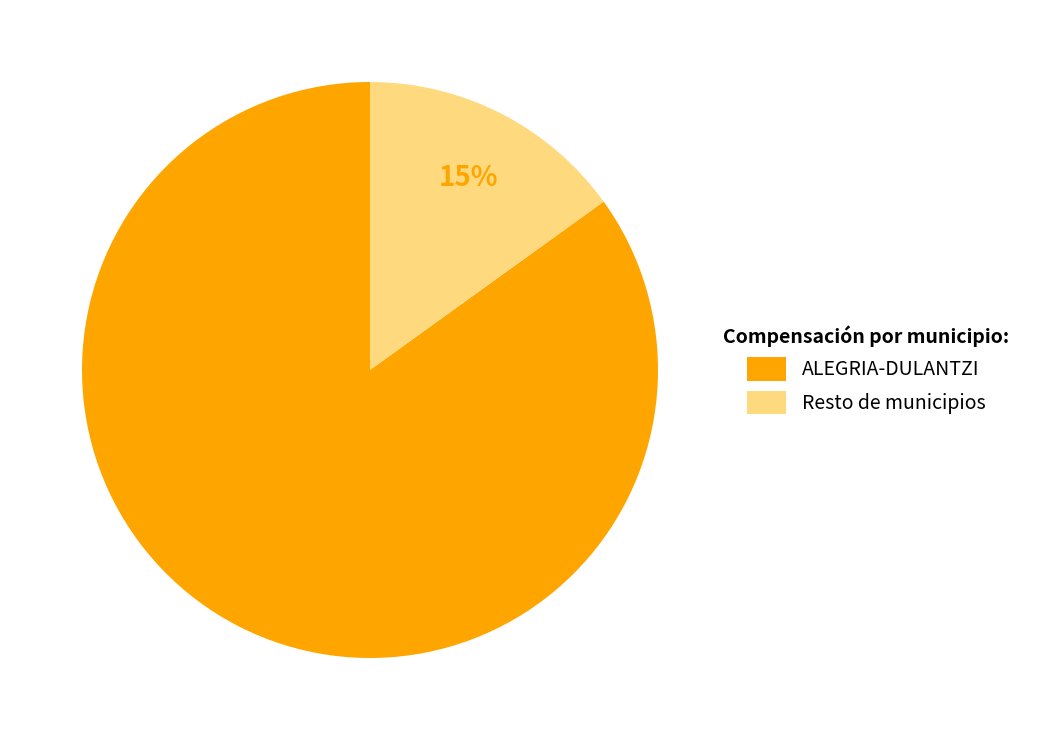

Which category accounts for the majority?

ALEGRIA-DULANTZI